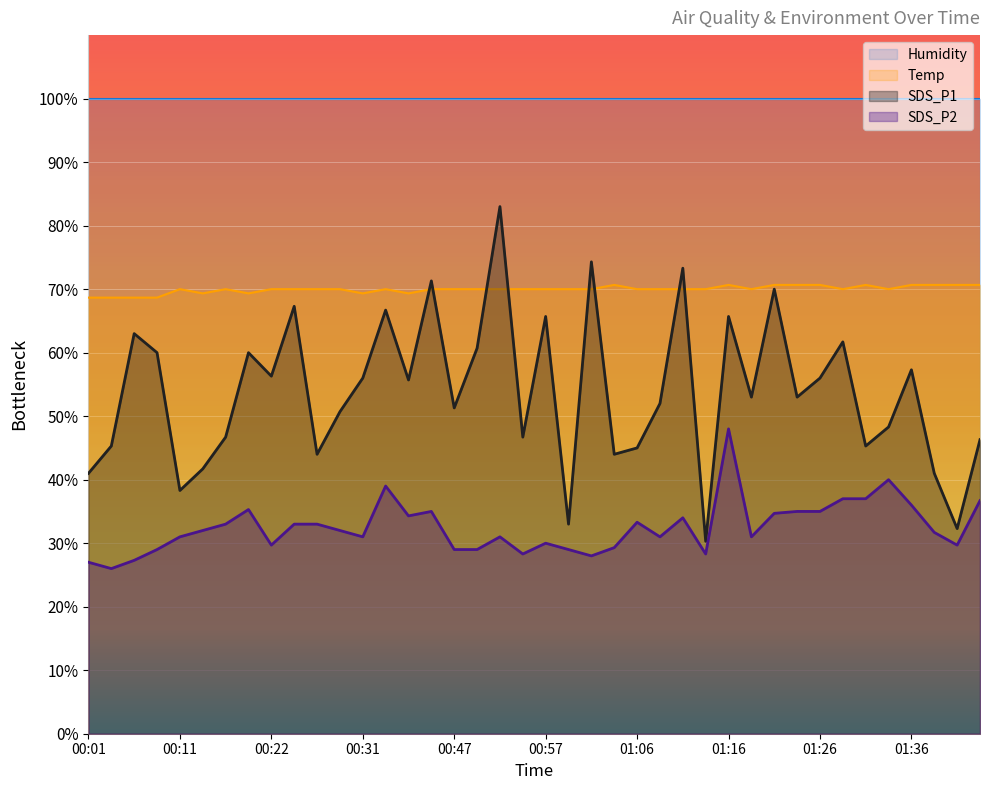

How many lines are shown in the chart?

4